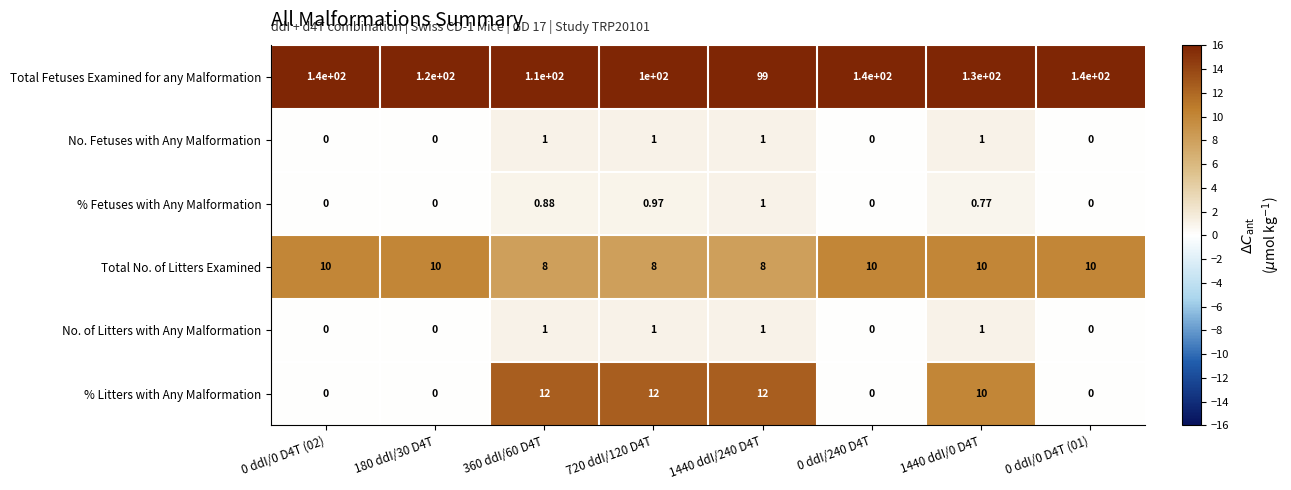

Which series has the largest range (max minus min)?

Total Fetuses Examined for any Malformation